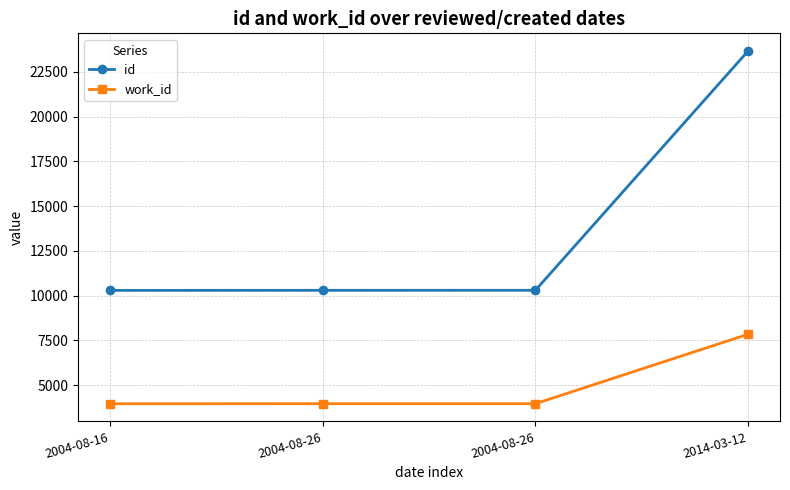

Which has a higher value, 2014-03-12 or 2004-08-26?

2014-03-12